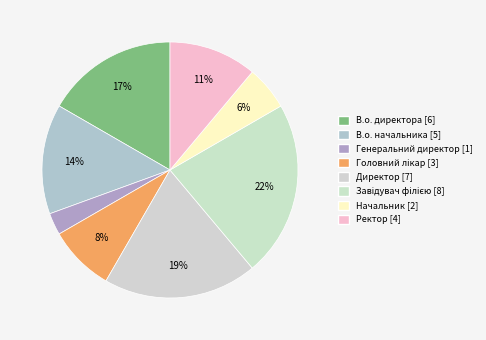

Rank the categories by value from highest to lowest.

Завідувач філією, Директор, В.о. директора, В.о. начальника, Ректор, Головний лікар, Начальник, Генеральний директор